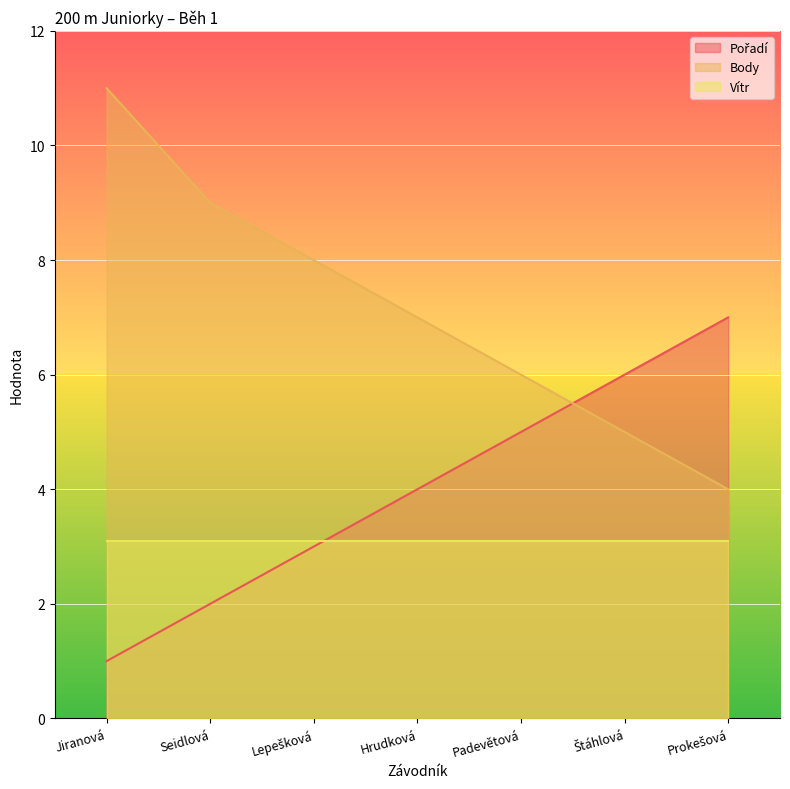

The Body series shows 9 at Seidlová. True or false?

True